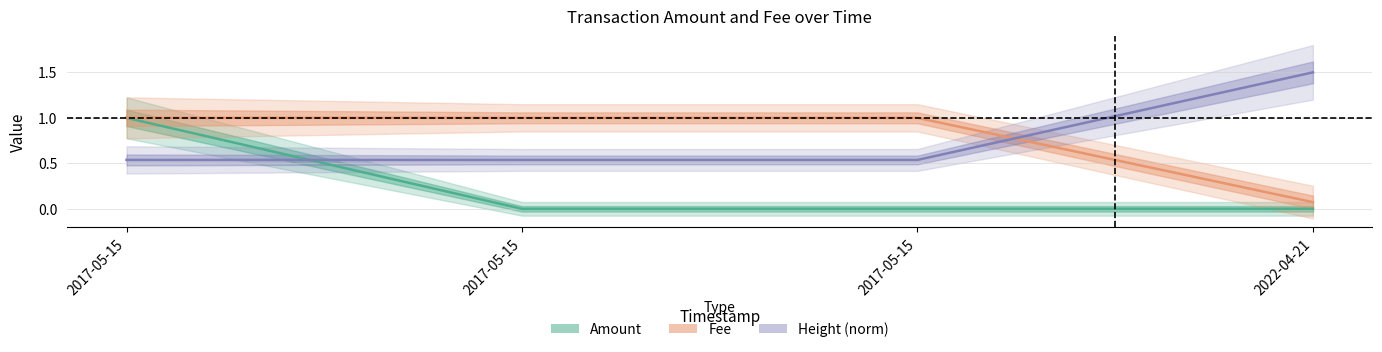

Is it true that Fee equals 1.0 at 2017-05-15?

True